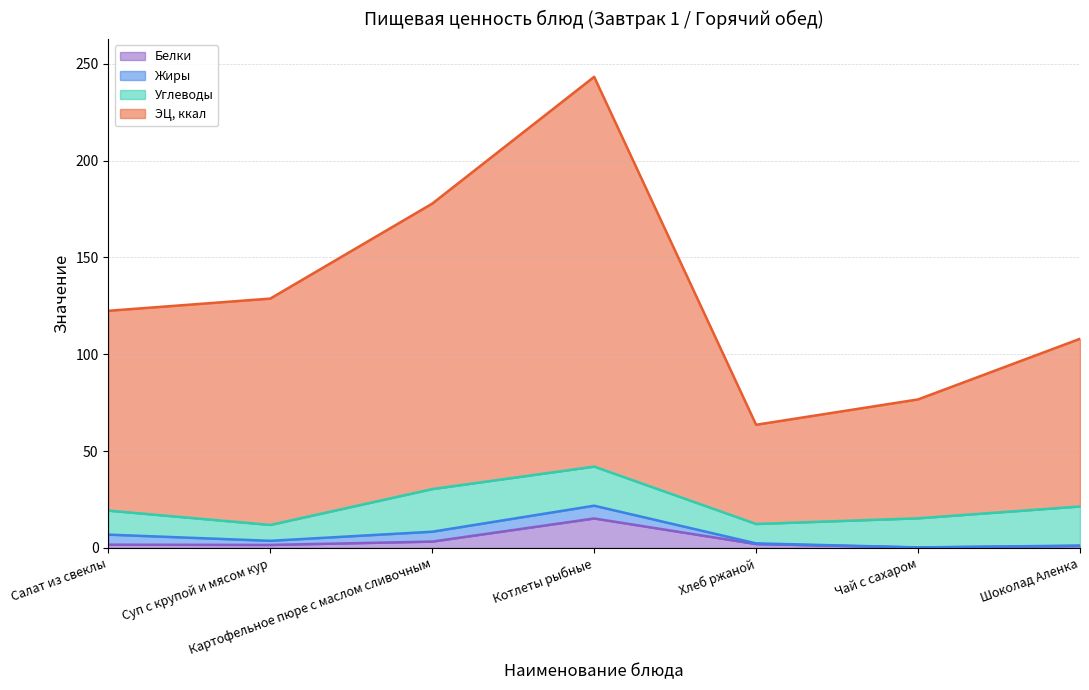

The value of Белки at Суп с крупой и мясом кур is 1.5. True or false?

True